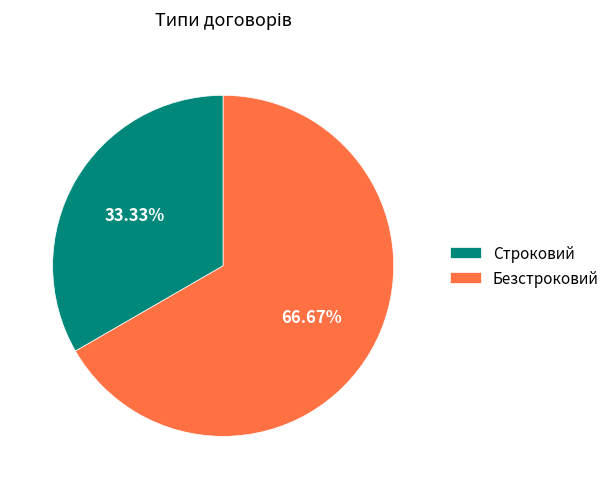

Which category has the biggest portion of the pie?

Безстроковий